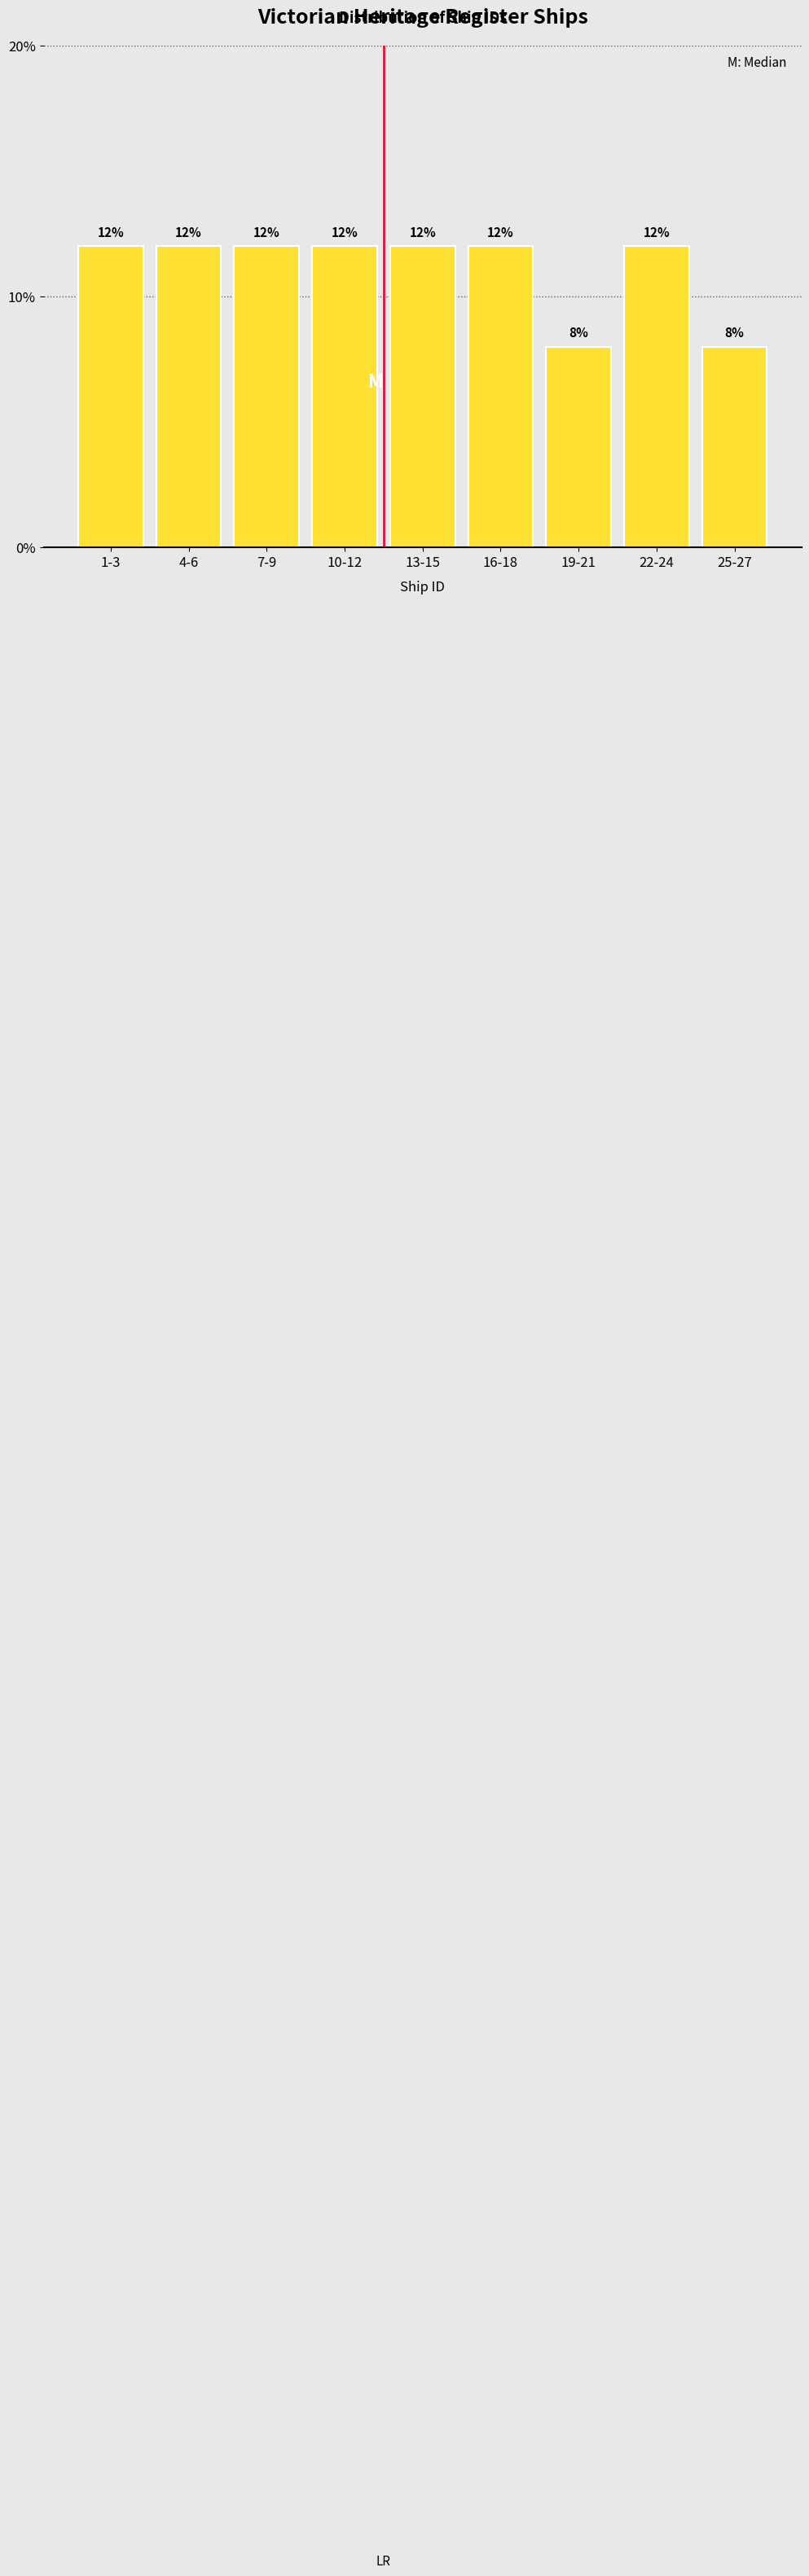

Reading right to left, list all the values displayed in this chart.

25-27=8	22-24=12	19-21=8	16-18=12	13-15=12	10-12=12	7-9=12	4-6=12	1-3=12